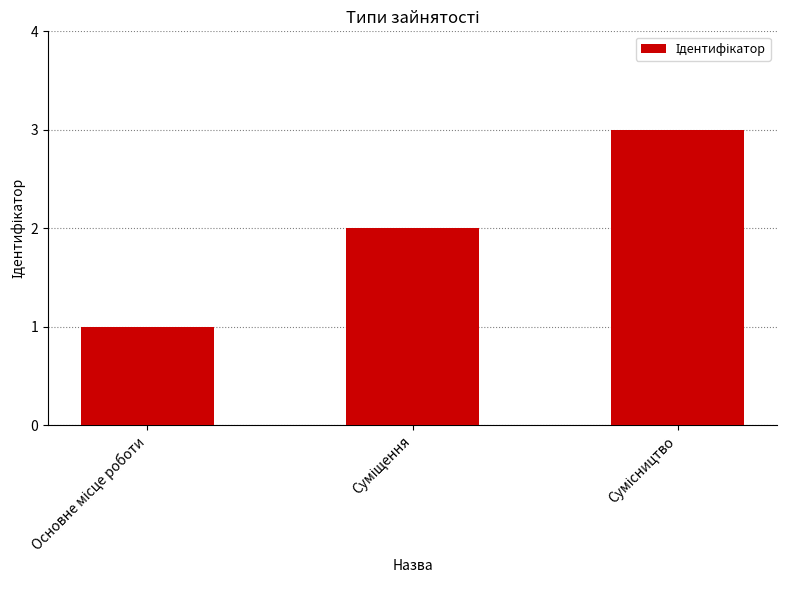

What is the sum of all values?

6